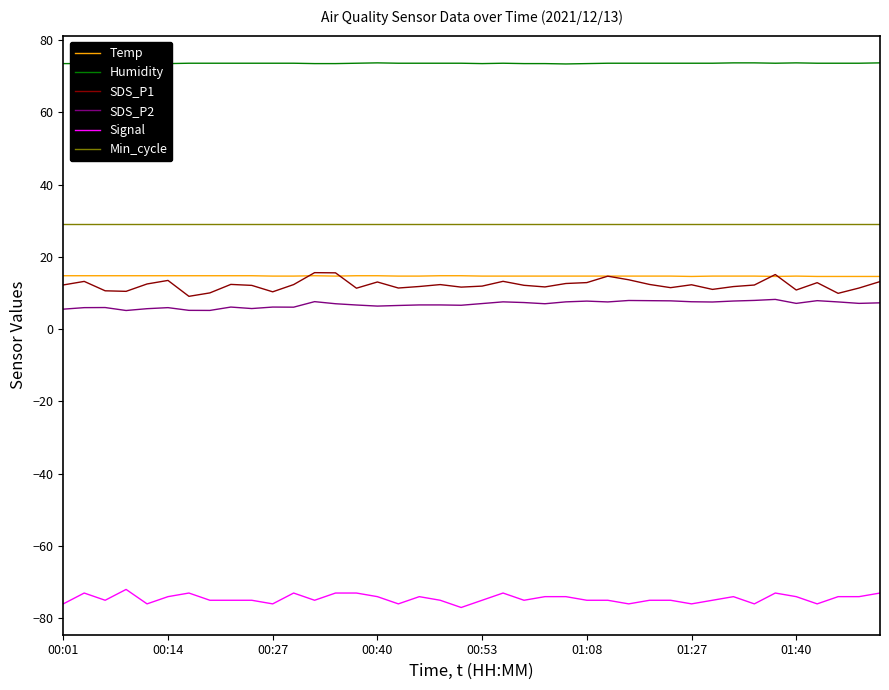

Which series has the largest total across all categories?

Humidity